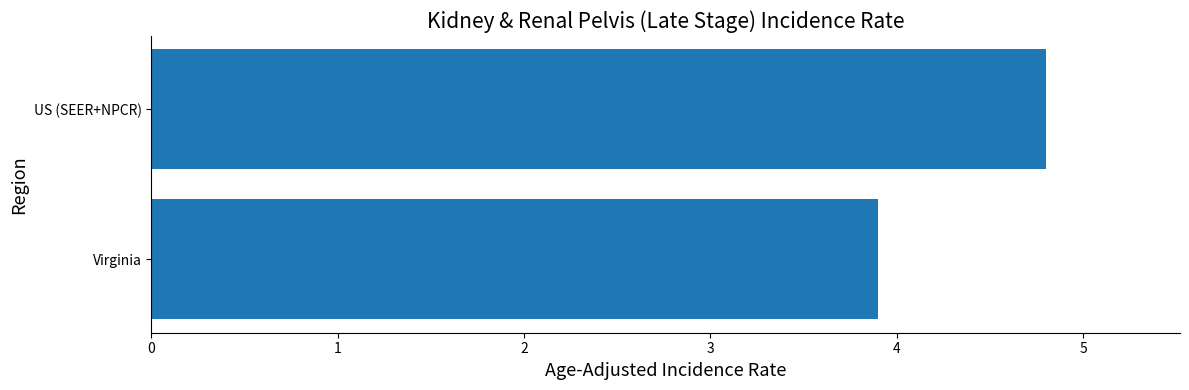

Is it true that the value at Virginia is 1.9?

False